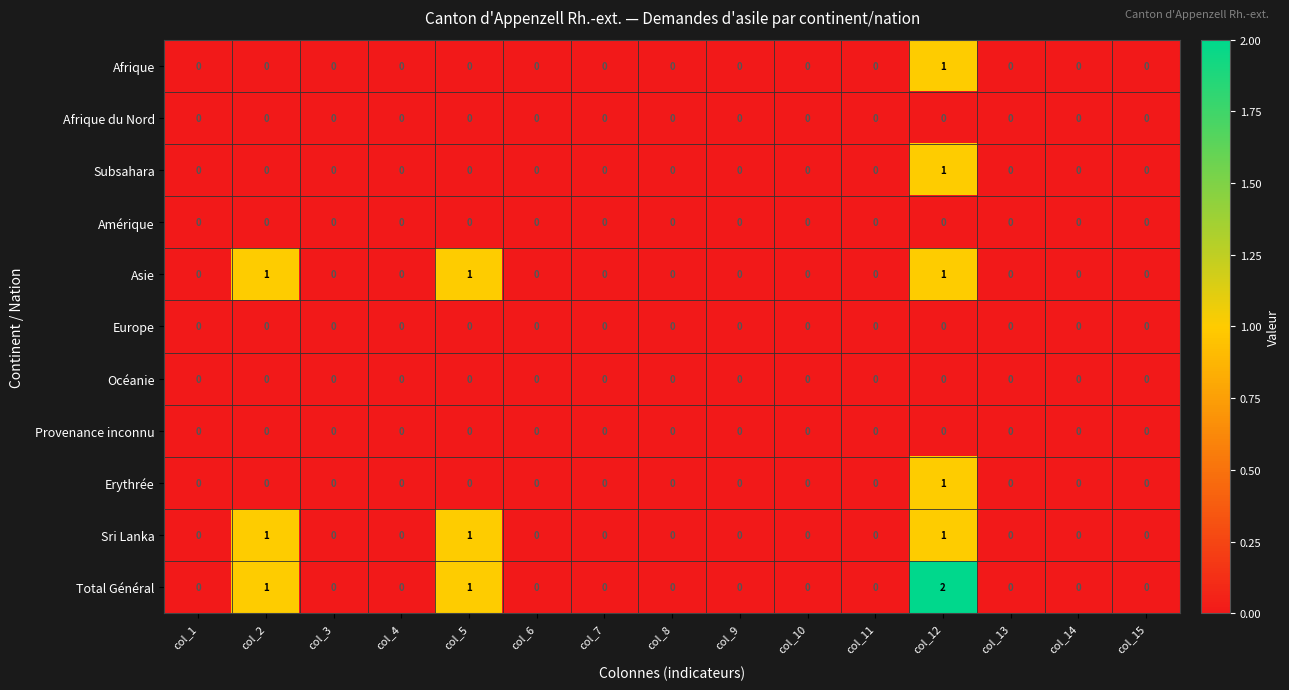

Which category has the highest value across all series?

col_12